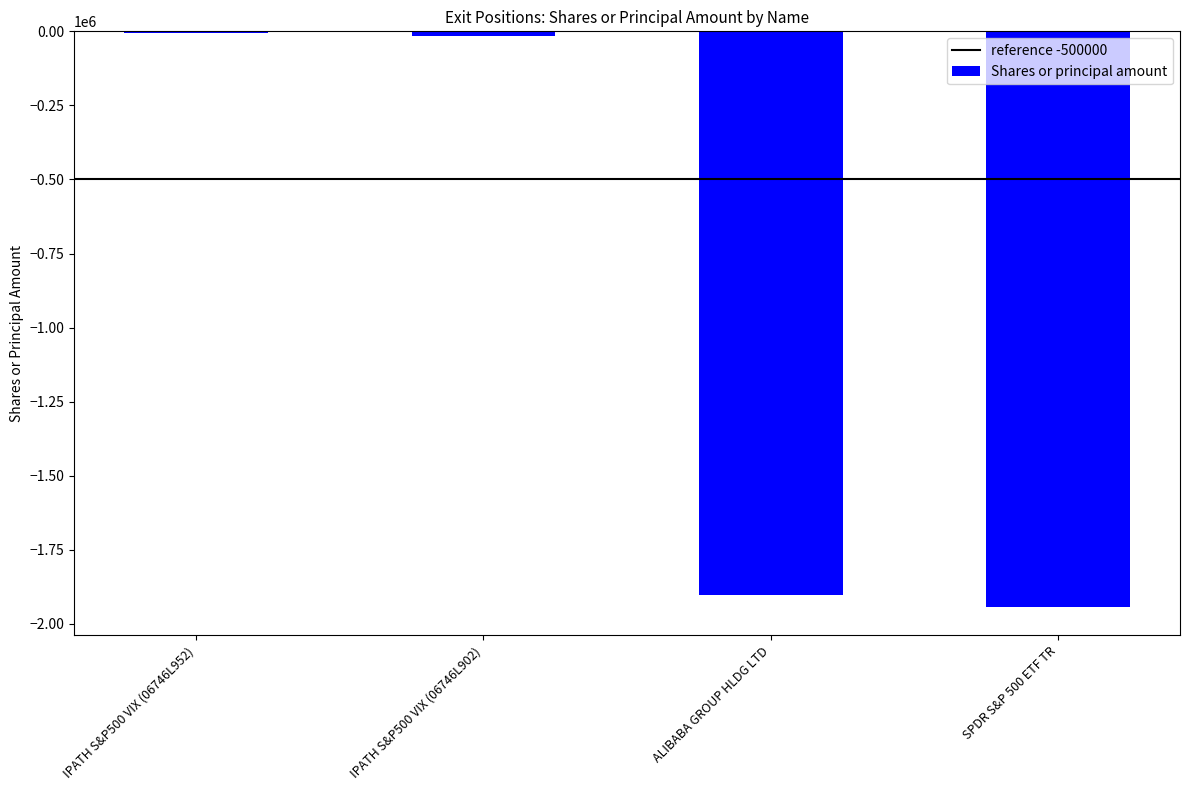

At which label is the value closest to -974493?

ALIBABA GROUP HLDG LTD